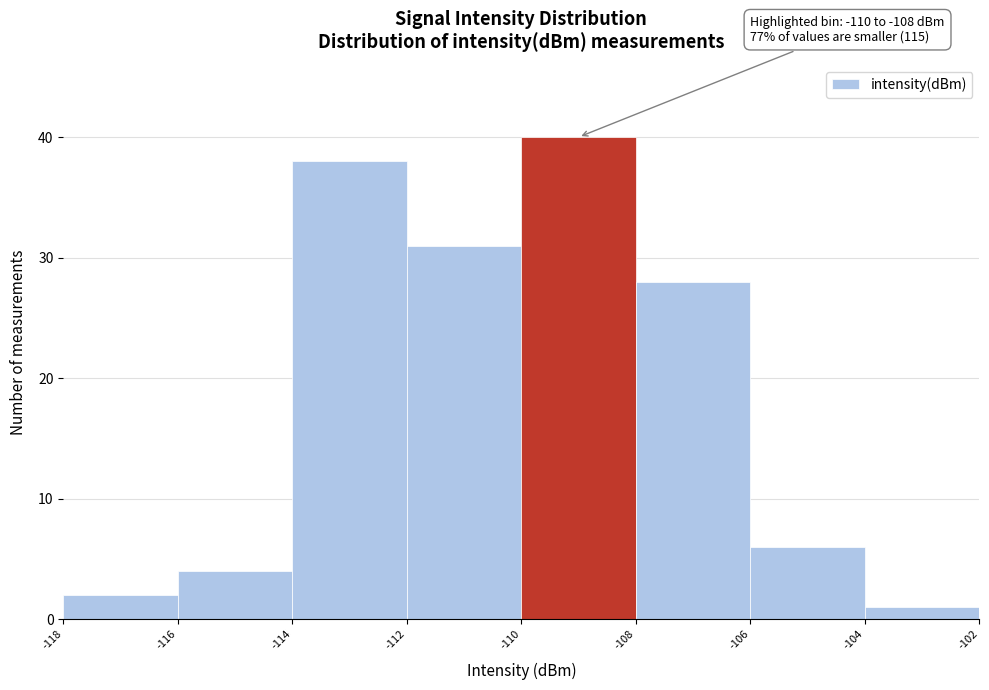

Which range on the x-axis has the tallest bar?

-110 to -108